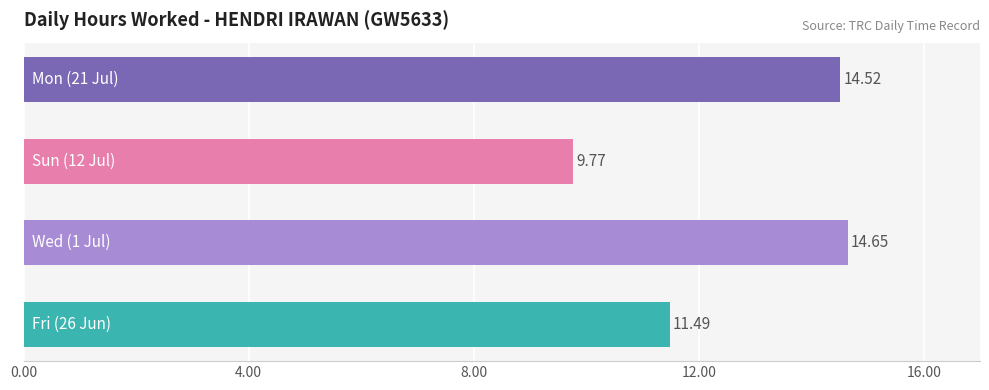

What is the difference between the maximum and minimum values?

4.9